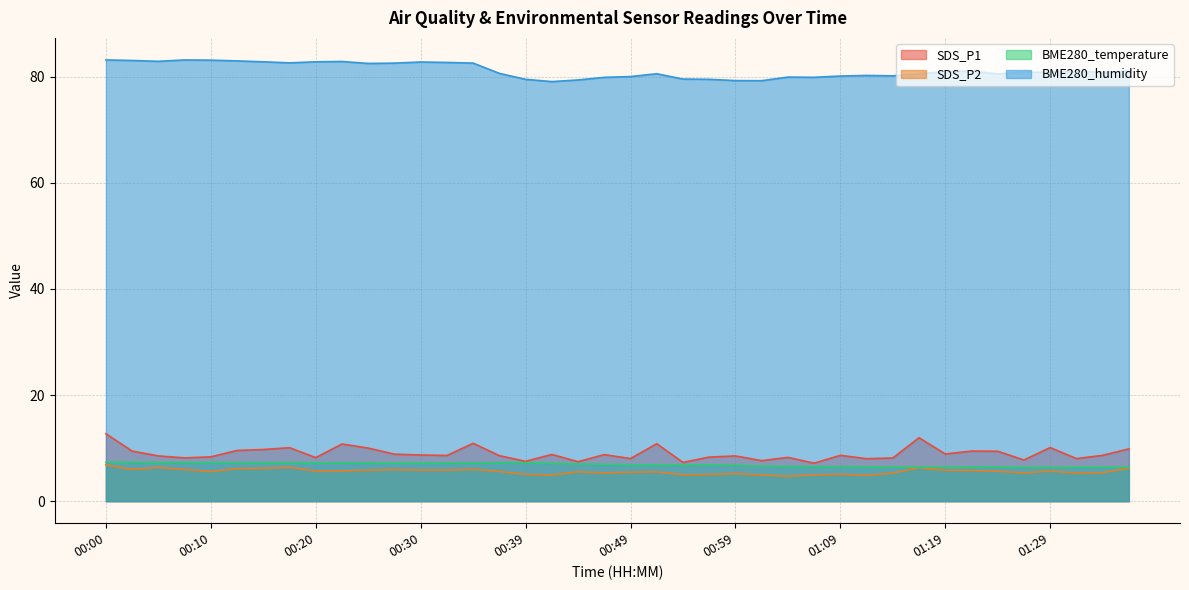

True or false: SDS_P1 and BME280_humidity cross at least once.

False